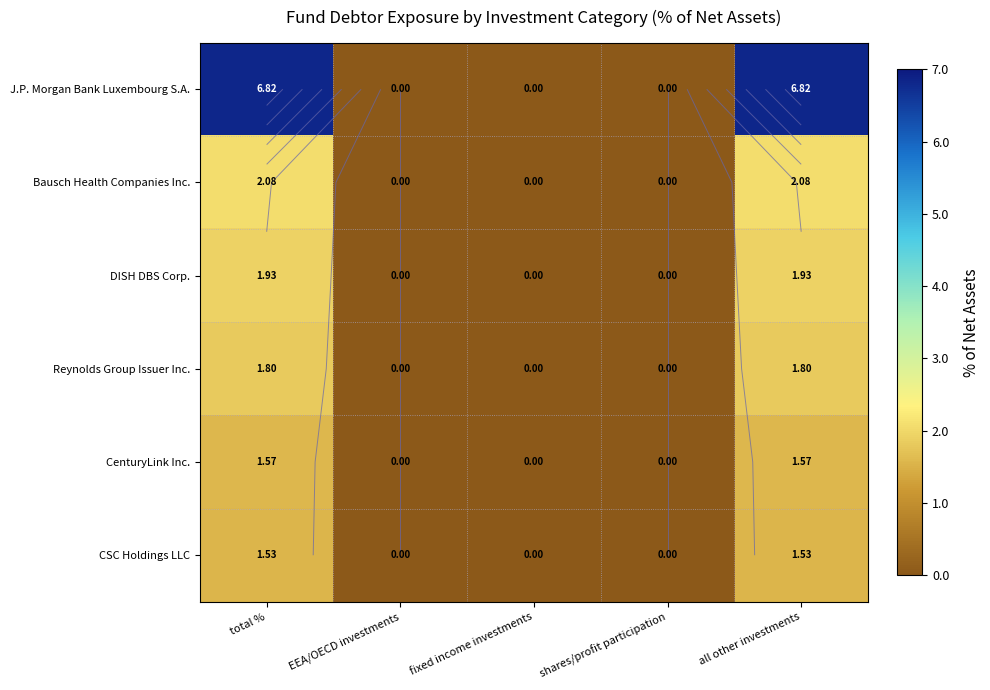

Rank the categories by CSC Holdings LLC value from lowest to highest.

EEA/OECD investments, fixed income investments, shares/profit participation, total %, all other investments